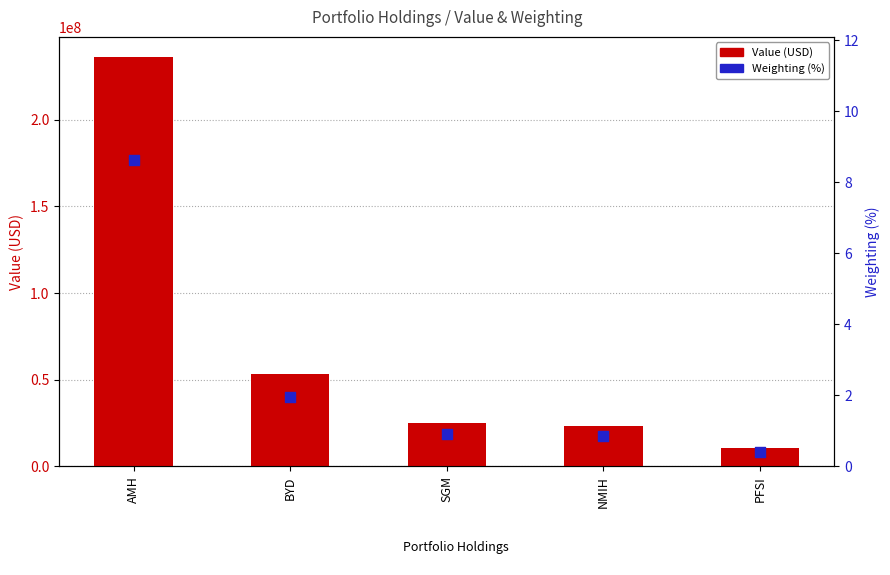

Which series reaches the minimum Y coordinate?

Weighting (%)